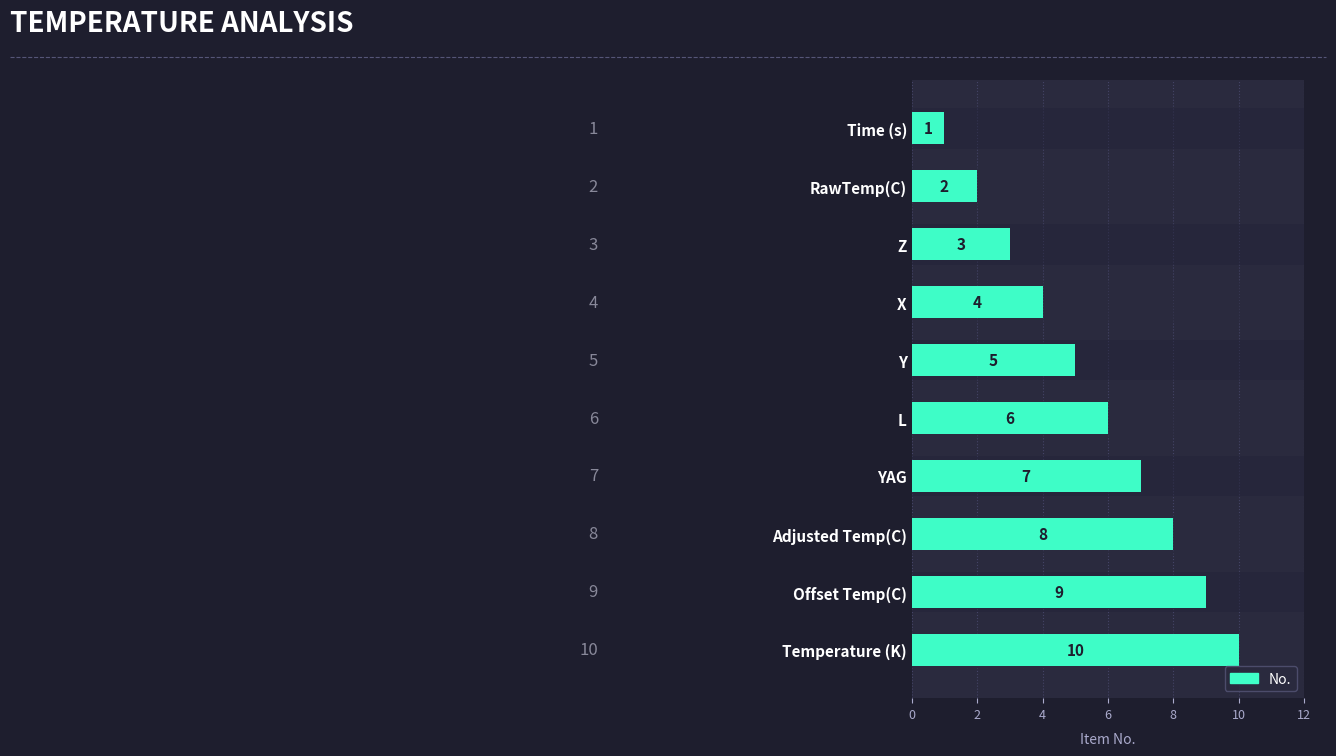

Reading left to right, extract all data points from this chart.

1	2	3	4	5	6	7	8	9	10